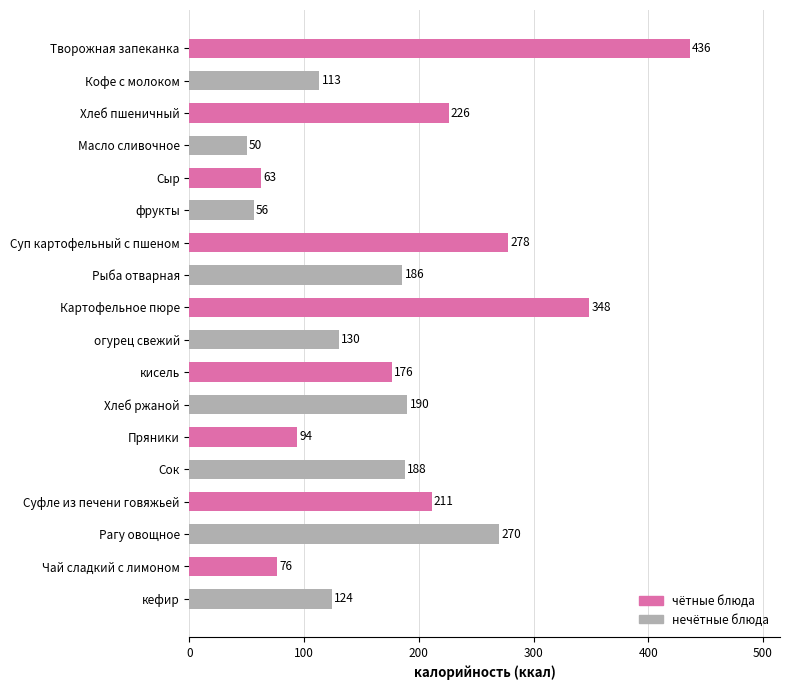

Between Пряники and Хлеб пшеничный, which is larger?

Хлеб пшеничный